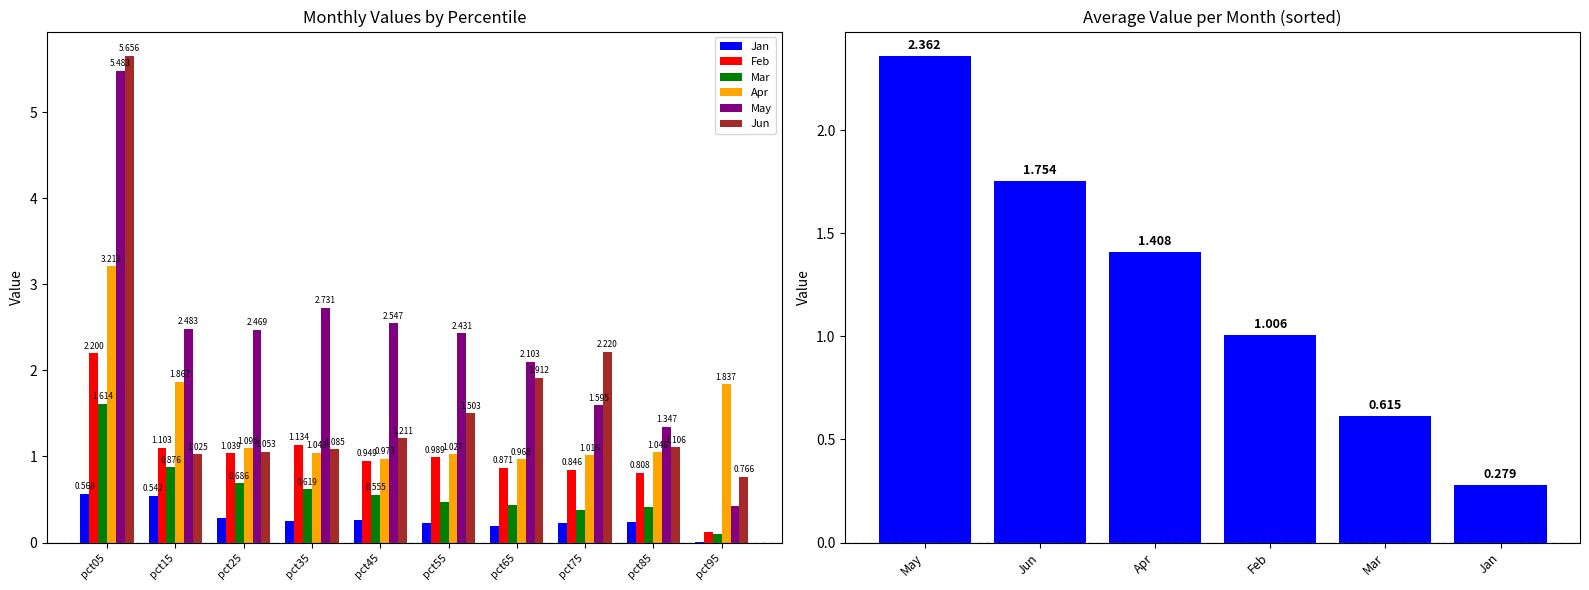

How many bars are there in each group?

6